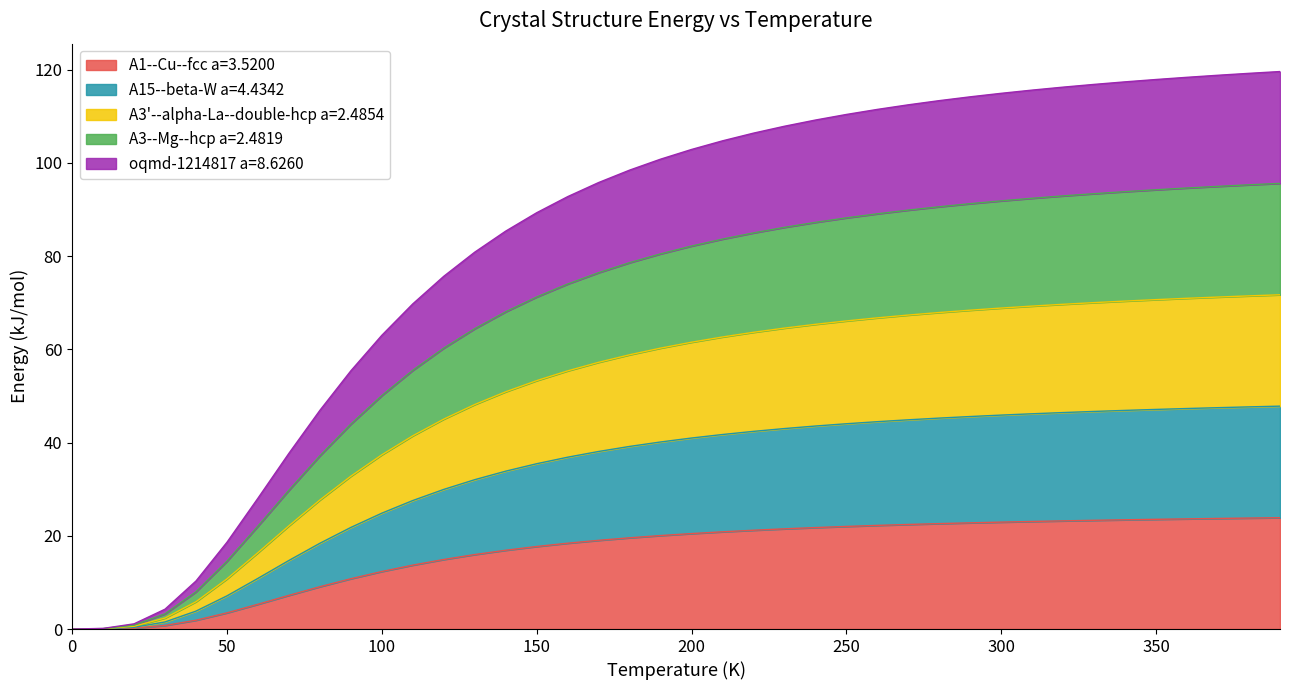

What is the value of the A3'--alpha-La--double-hcp a=2.4854 point at the 40th from the left?

71.7